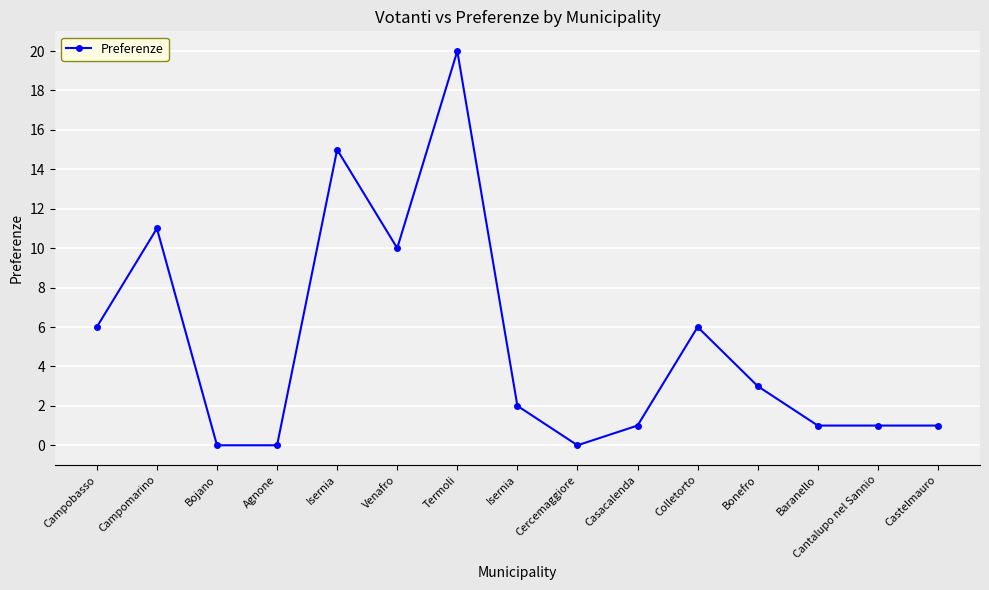

What is the label of the 3rd point from the left?

Bojano